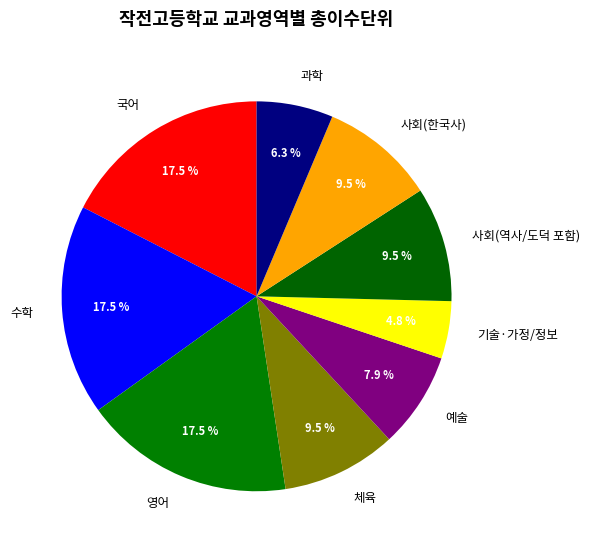

To the nearest percent, what is the average slice percentage?

11%